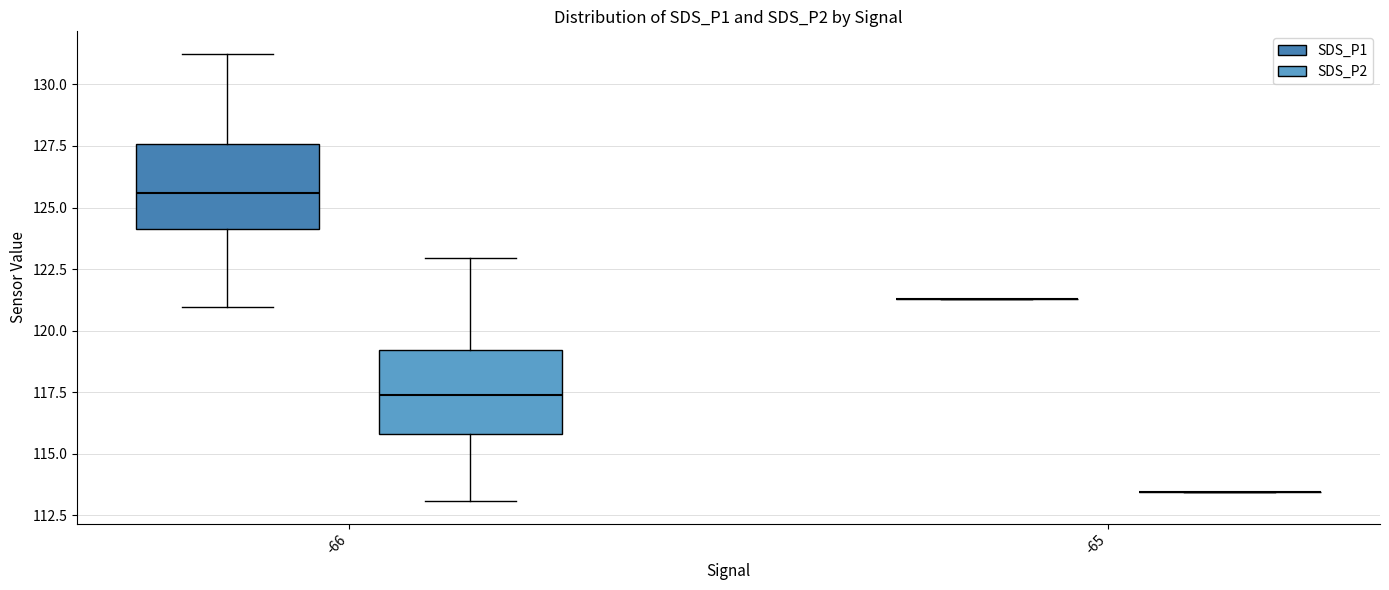

Where is the upper edge of the box for -66 (SDS_P1) on the y-axis? The values are not printed on the chart, so give them approximately, as read against the axis.

127.5